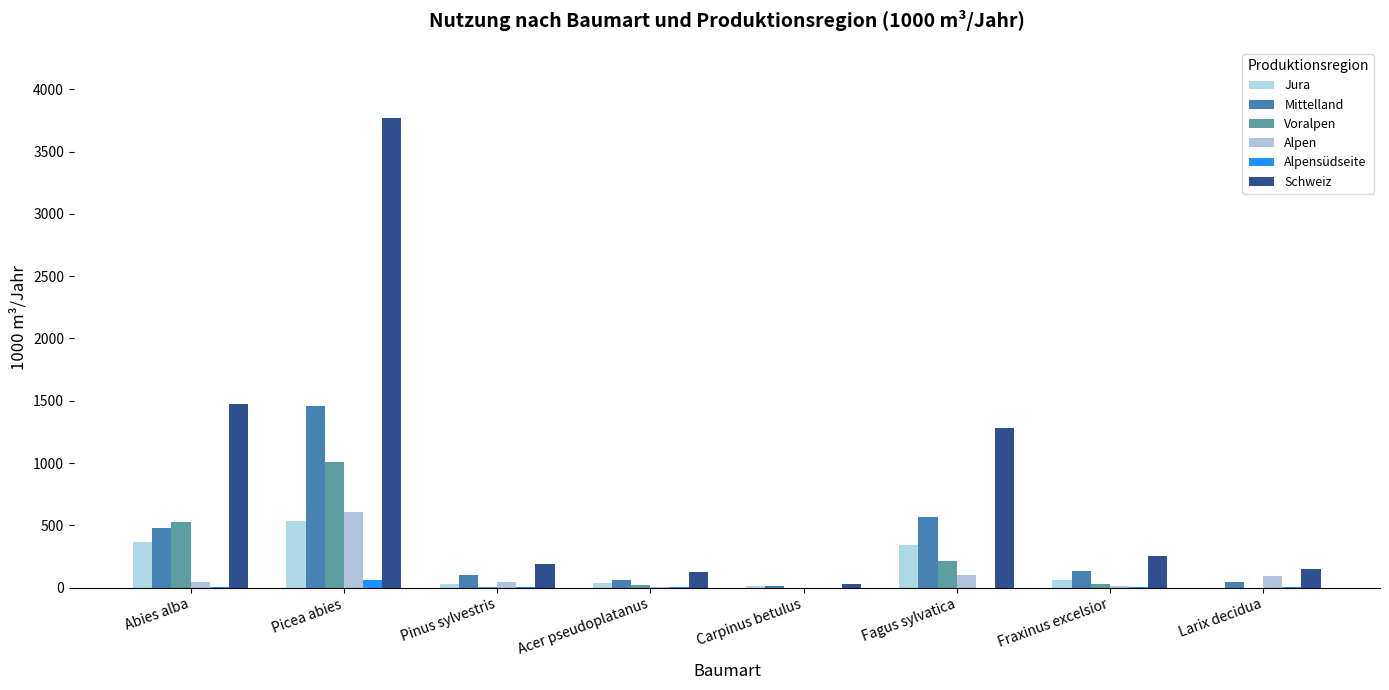

How many series are shown in this chart?

6